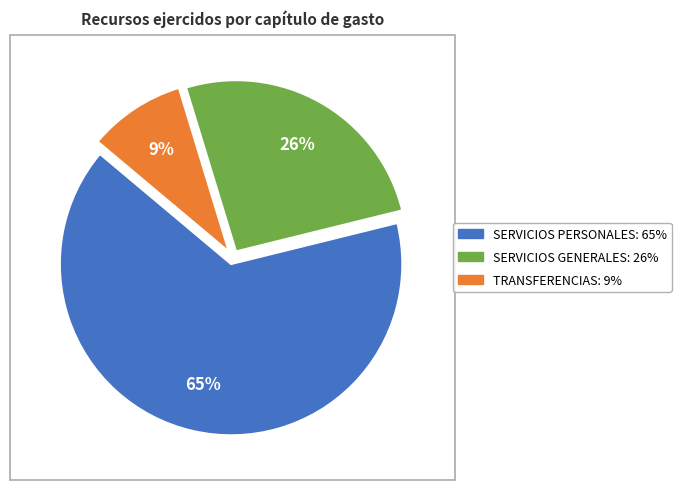

To the nearest percent, what is the average slice percentage?

33%